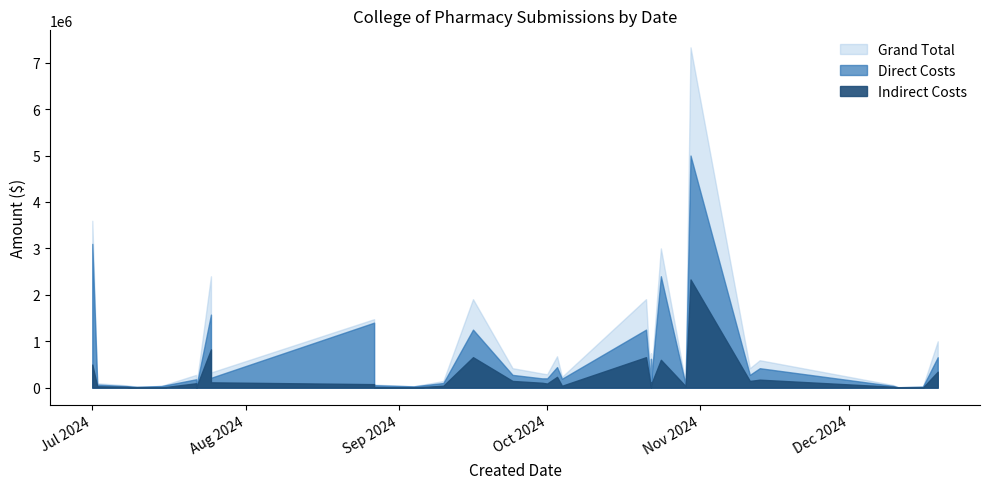

How many values in the Indirect Costs series are below 75334?

16